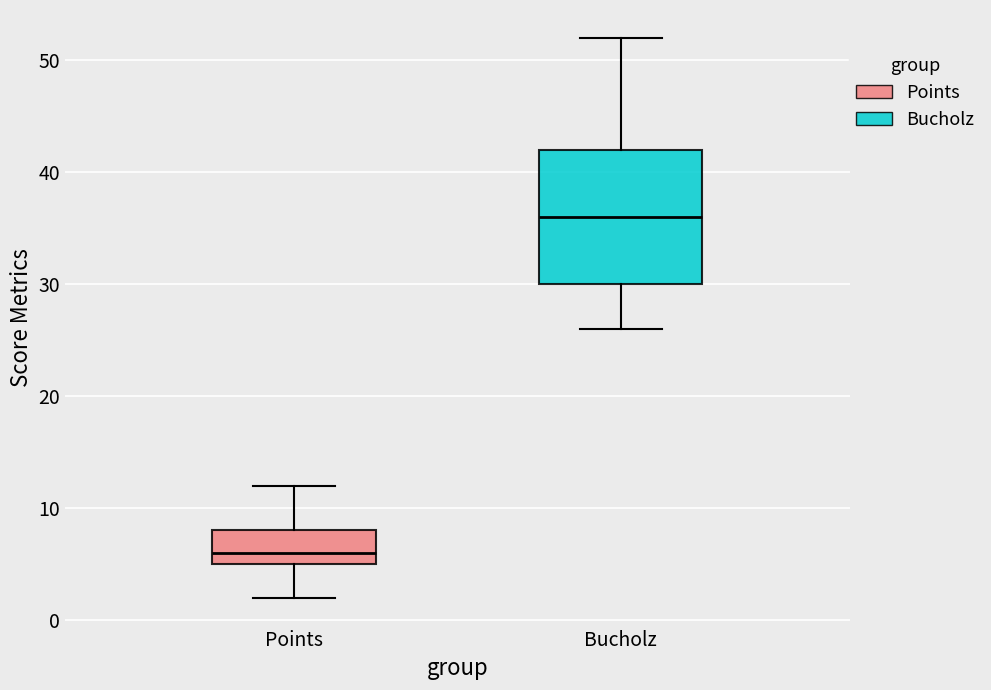

Reading left to right, transcribe this box plot: for each box, give where its median line is, the range the box spans, and where its two whiskers end, as read against the y-axis. The values are not printed on the chart, so give them approximately, as read against the axis.

Points: median 6, box 5 to 8, whiskers 2 to 12
Bucholz: median 36, box 30 to 42, whiskers 26 to 52